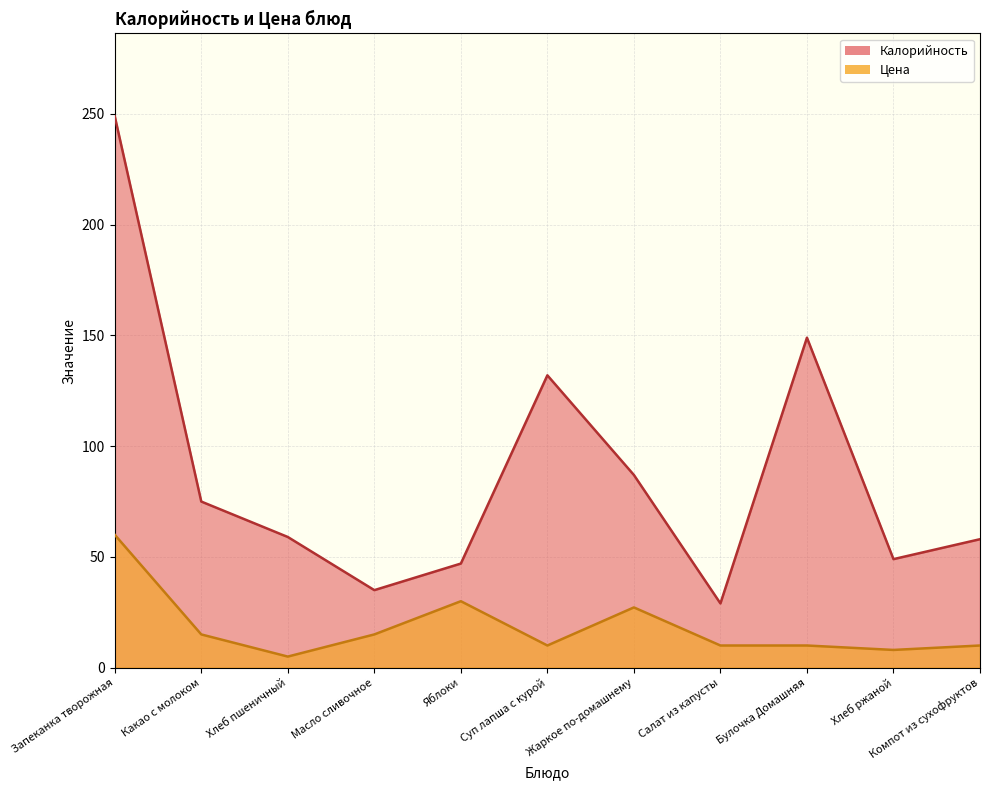

Between Жаркое по-домашнему and Какао с молоком, which is larger?

Жаркое по-домашнему